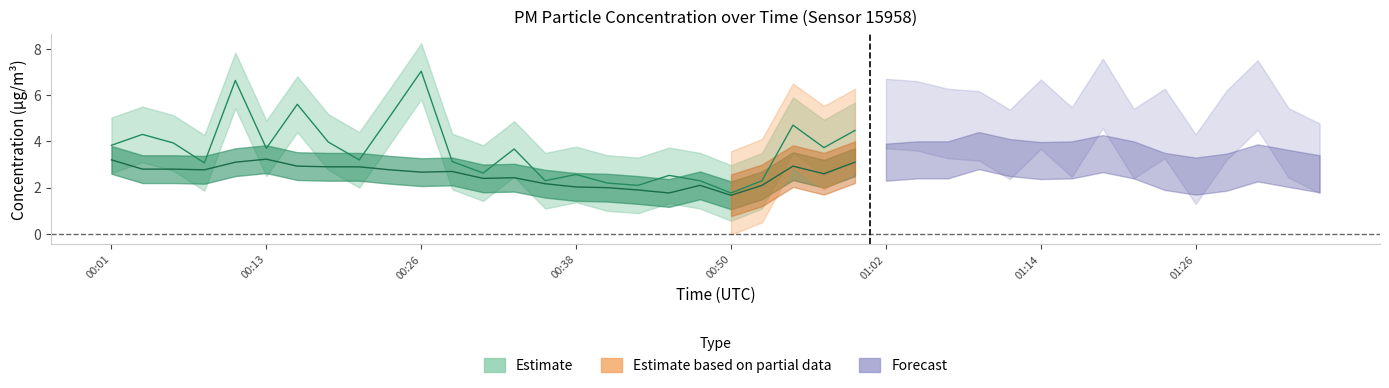

How many categories are shown in the chart?

40